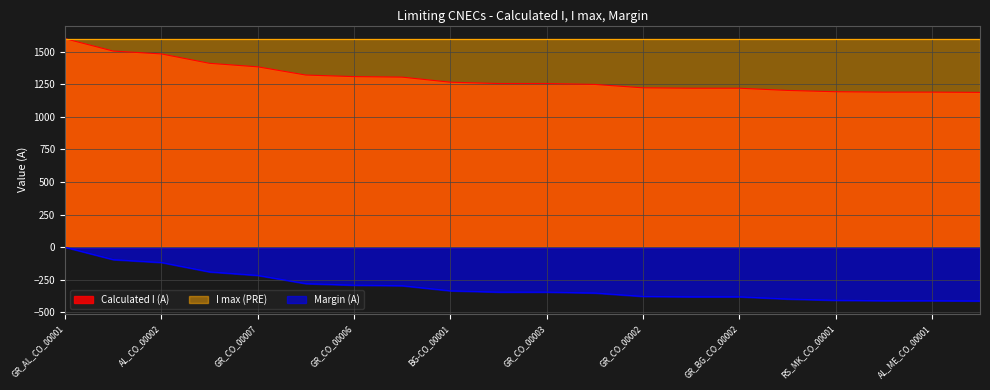

At how many categories does at least one series exceed 633?

20